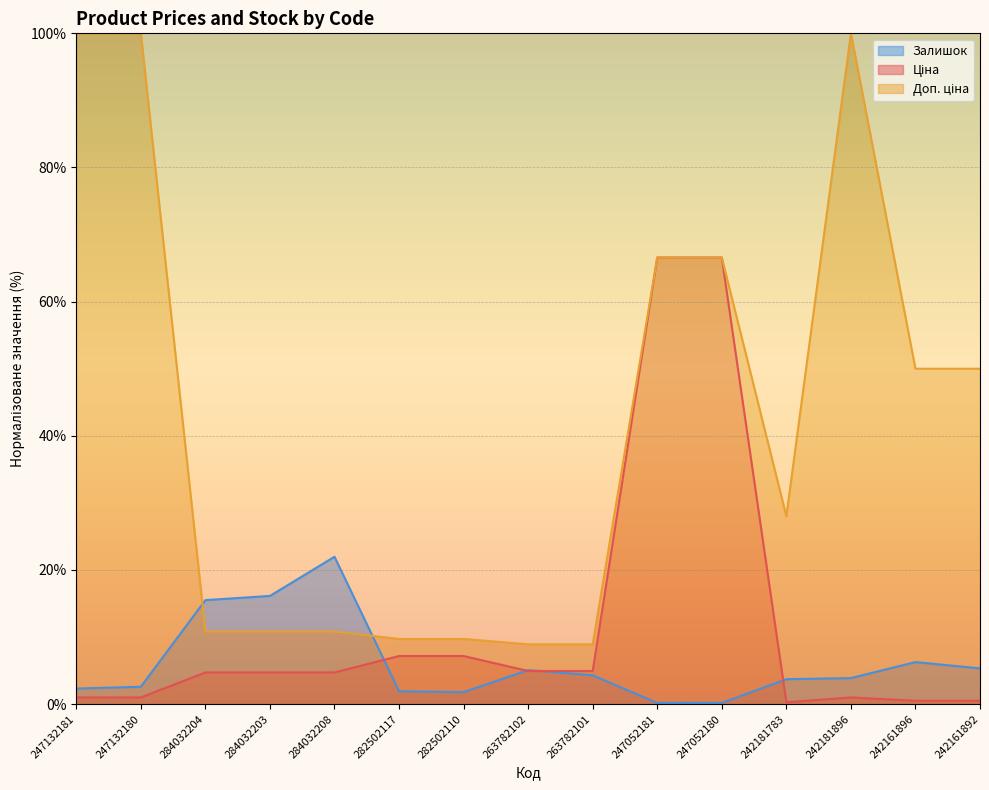

At which label is Доп. ціна closest to 54?

242161896